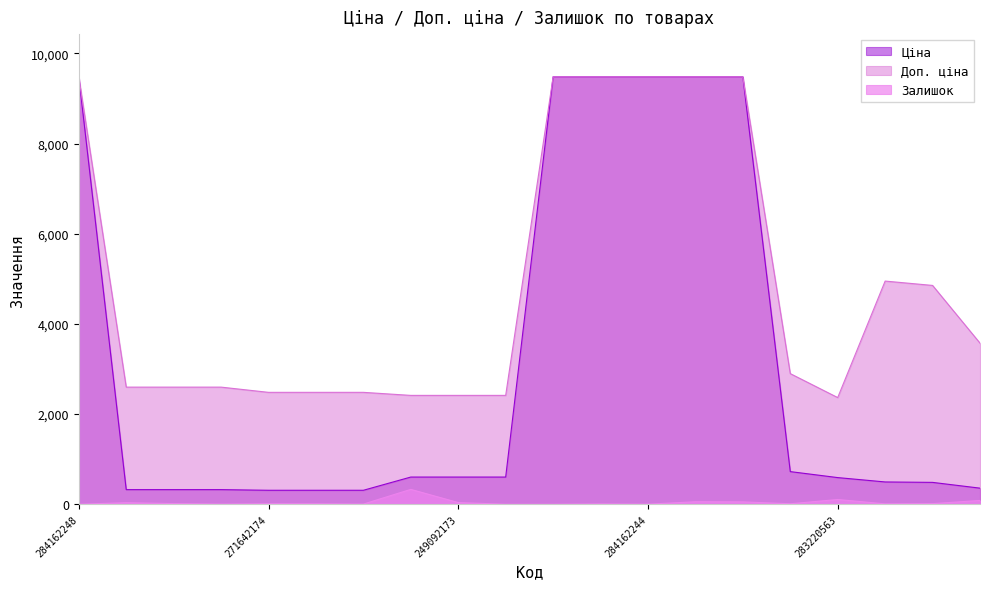

Where is the first local minimum for Залишок?

271652172